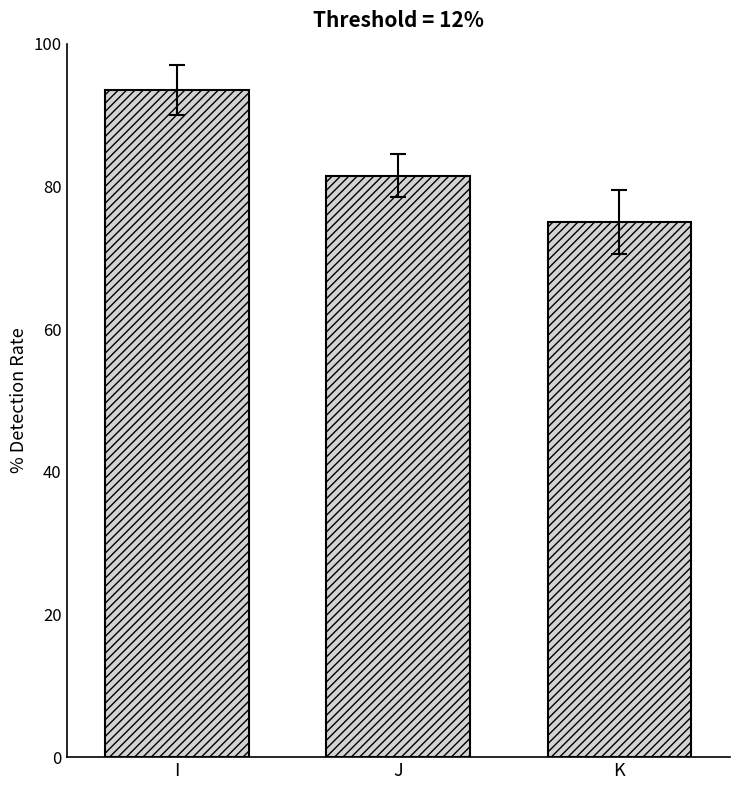

What is the greatest value displayed?

93.5